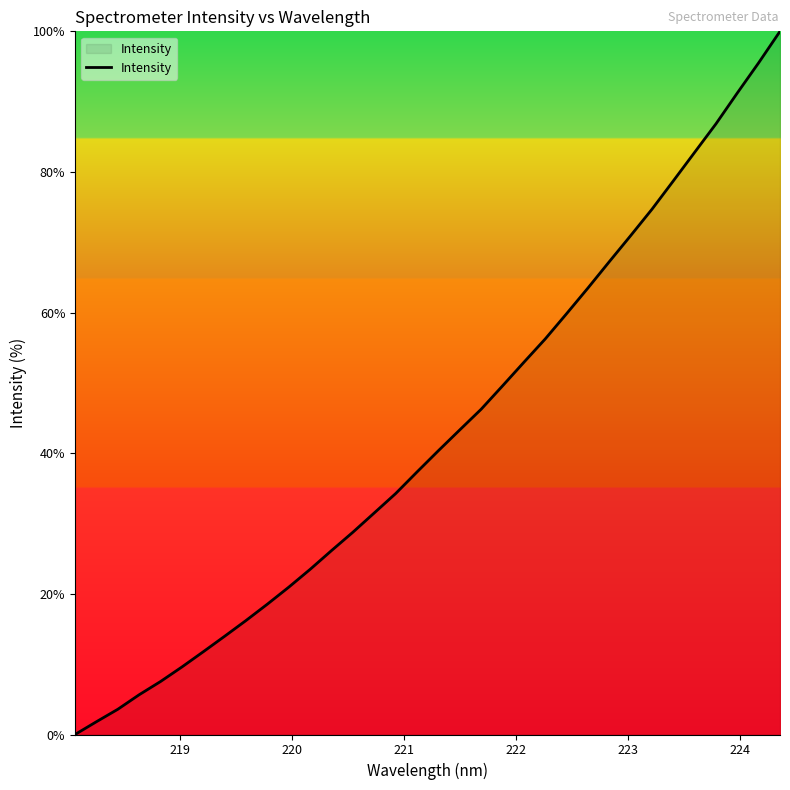

What is the average value?

42.7